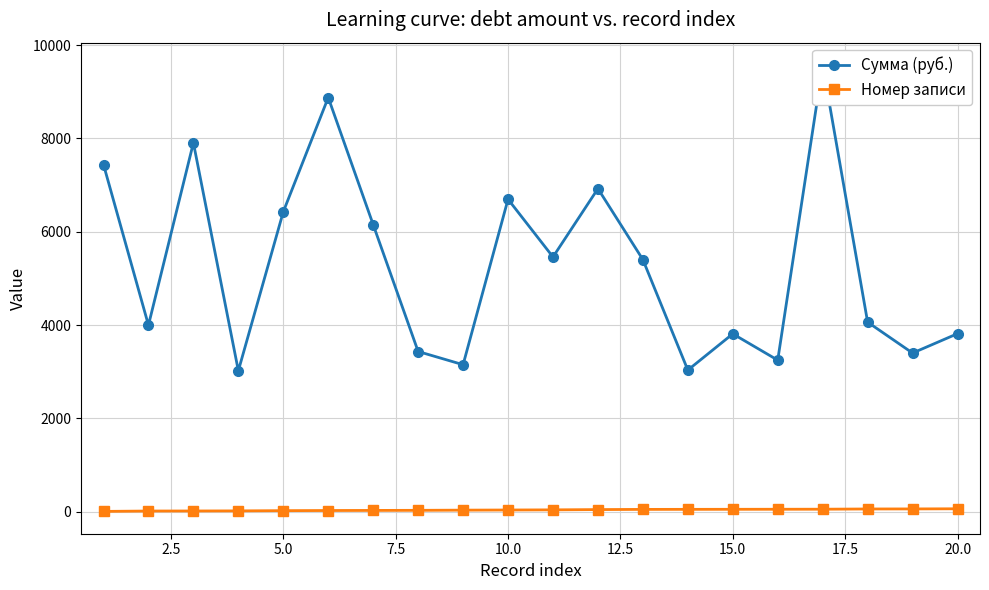

How many data points in Сумма (руб.) are above 5403?

10